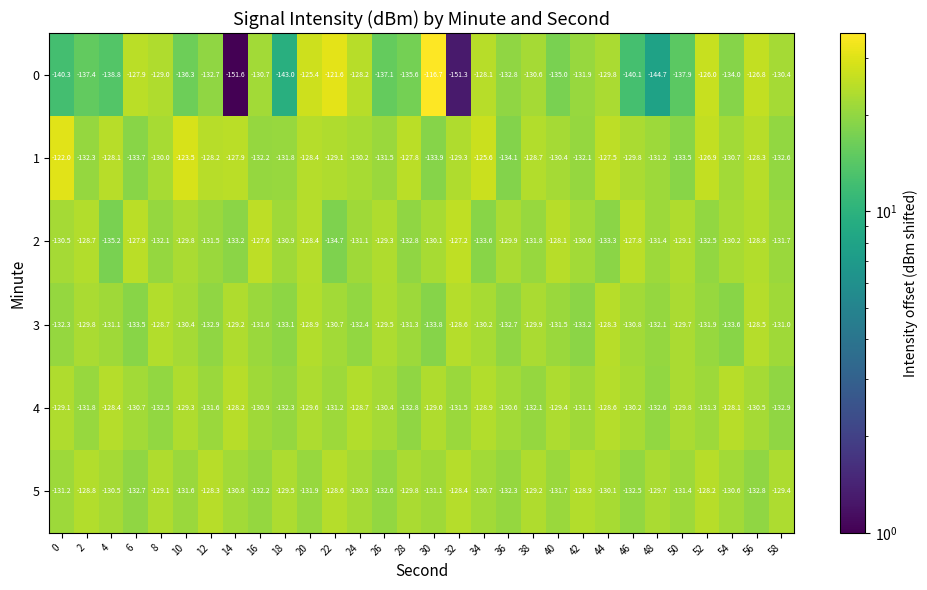

List the series in order of their peak value, highest first.

0, 1, 2, 4, 5, 3